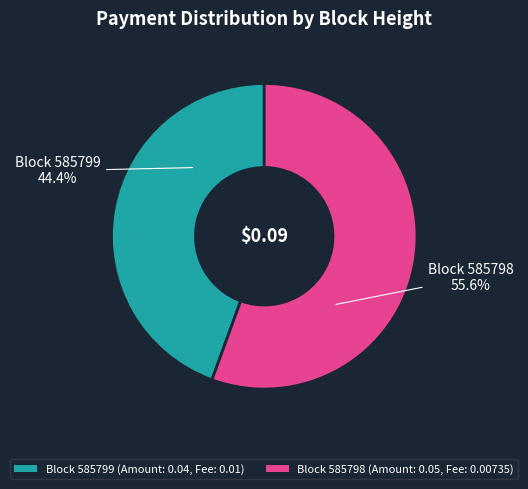

Is there a majority slice in this chart?

Yes